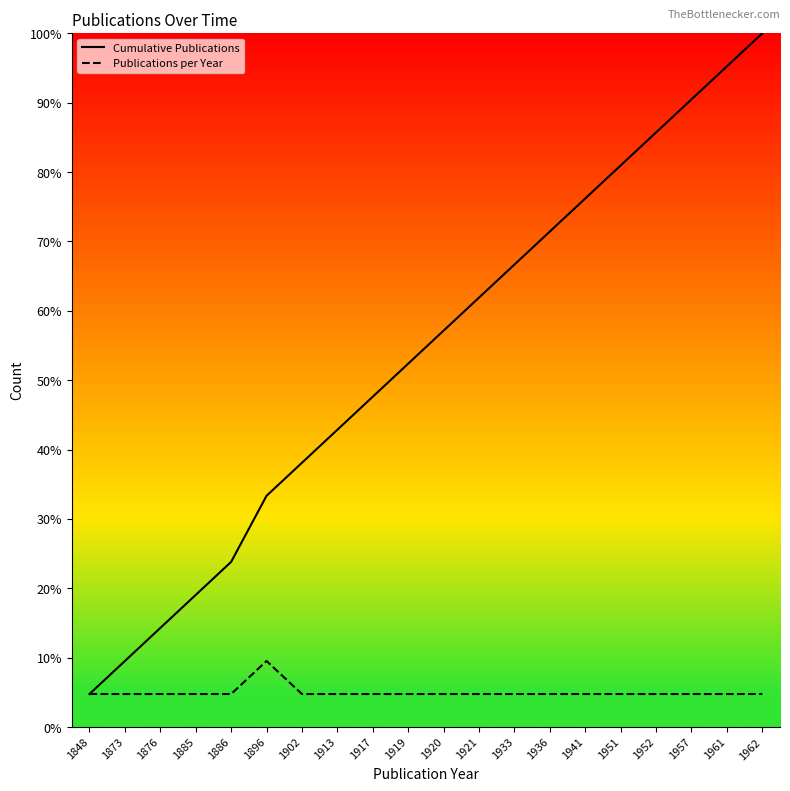

At 1920, list the series in order from largest to smallest.

Cumulative Publications, Publications per Year